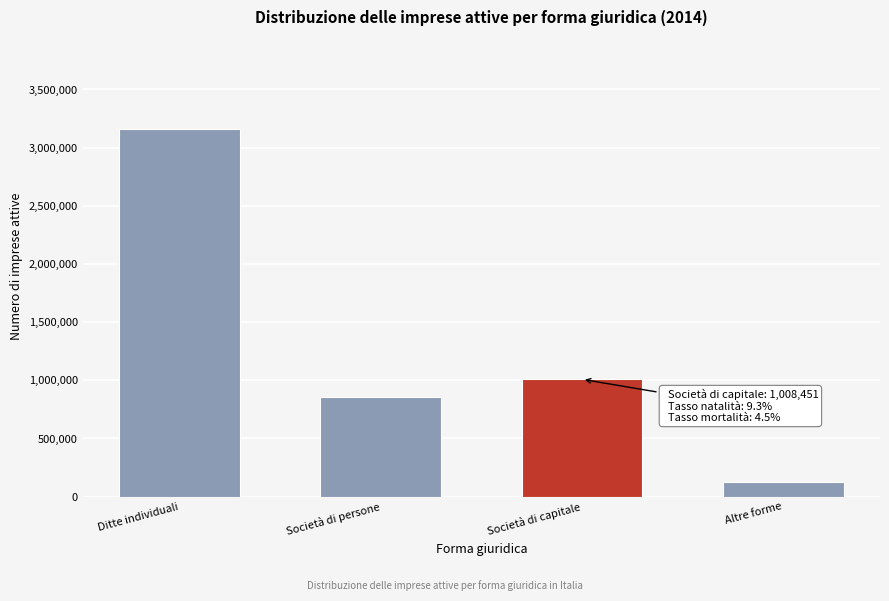

Reading right to left, list all the values displayed in this chart.

126522	1008451	852245	3161195